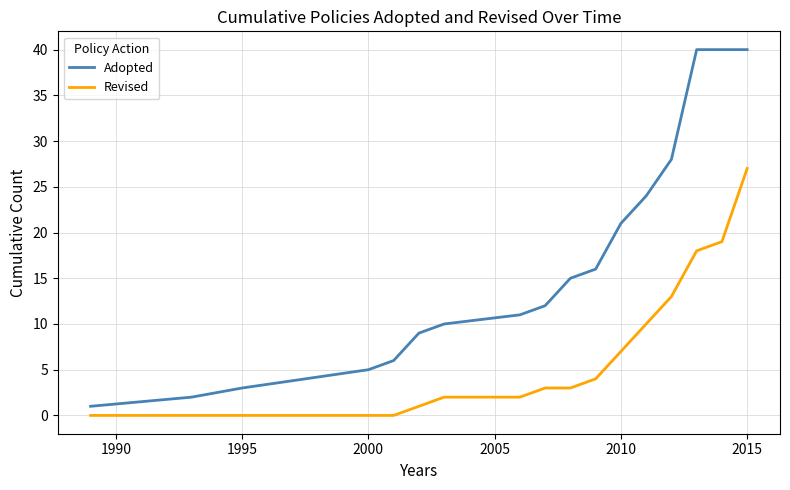

What is the greatest value displayed?

40